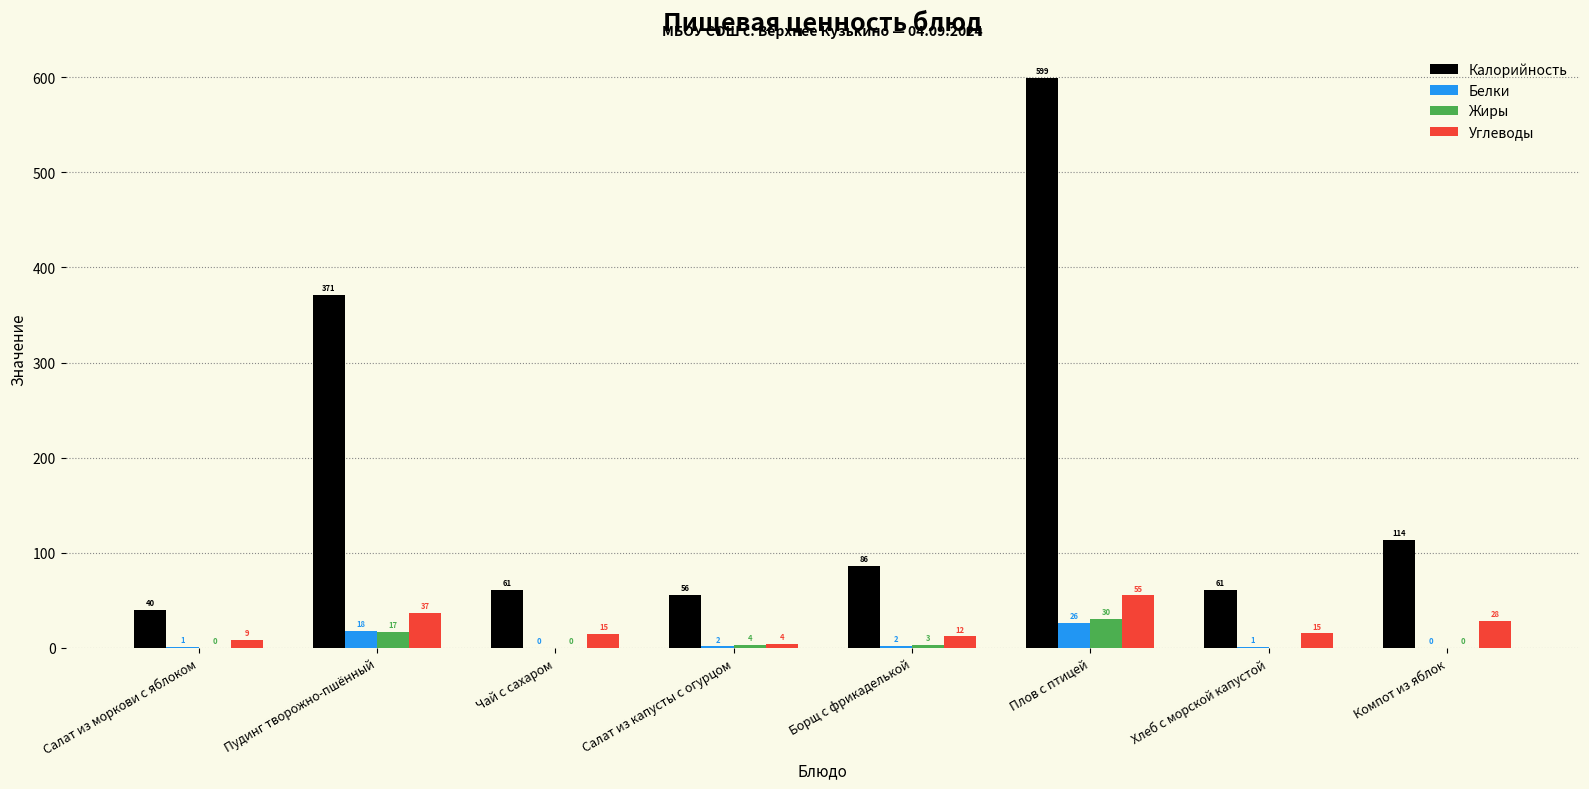

Where is Жиры nearest to the value 15?

Пудинг творожно-пшённый